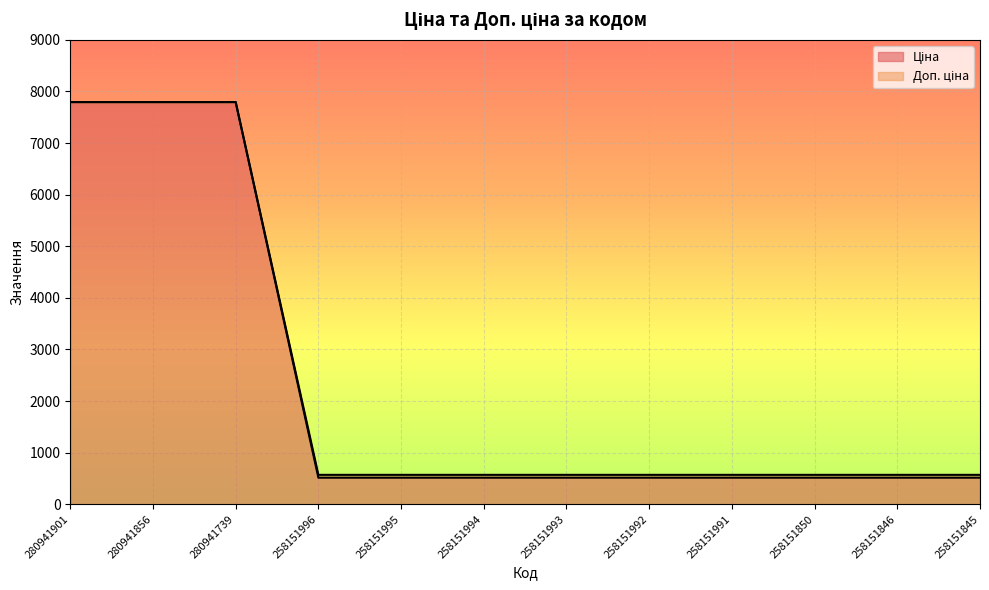

What is the average value of the Ціна series?

2335.1